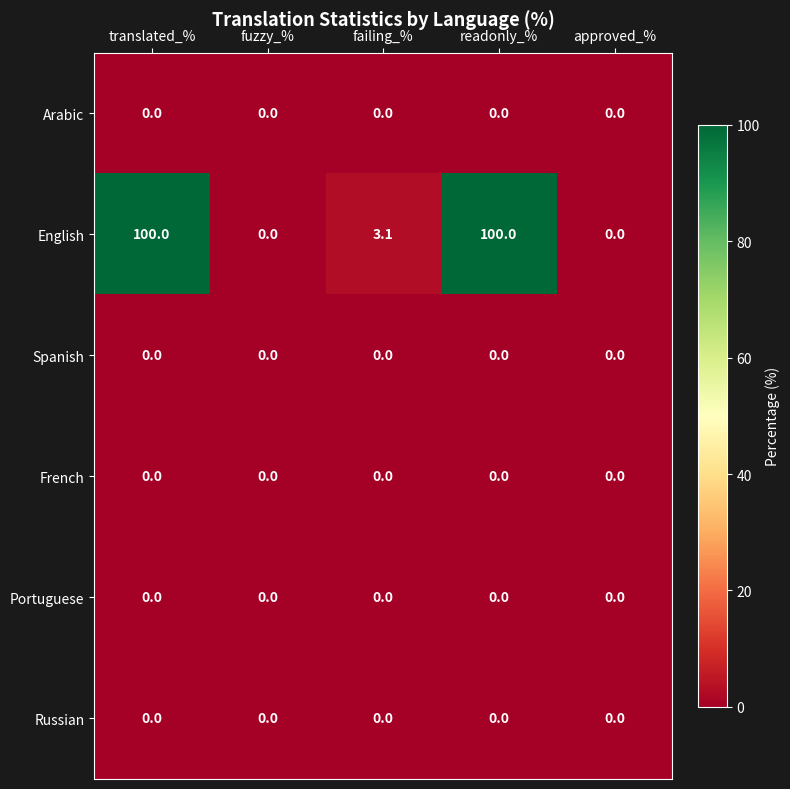

What is the total value across all series at translated_%?

100.0